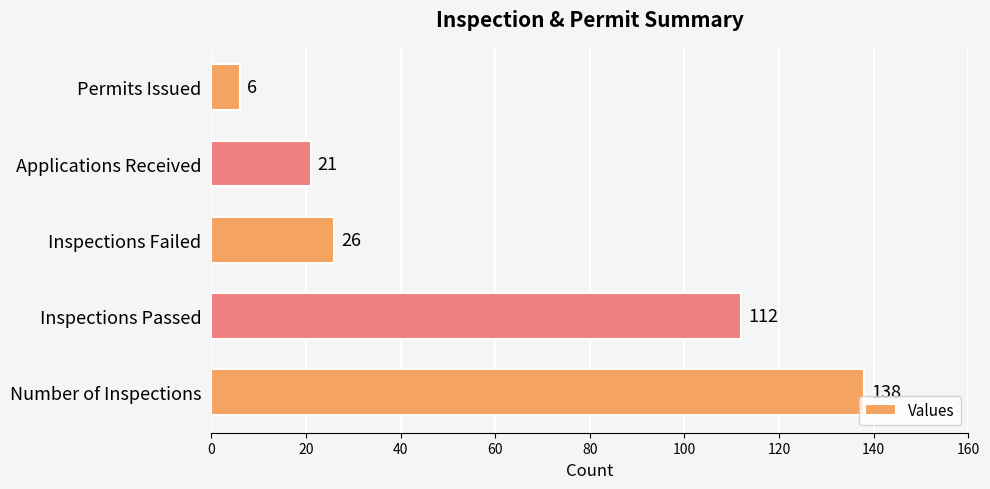

Rank the categories by value from highest to lowest.

Number of Inspections, Inspections Passed, Inspections Failed, Applications Received, Permits Issued